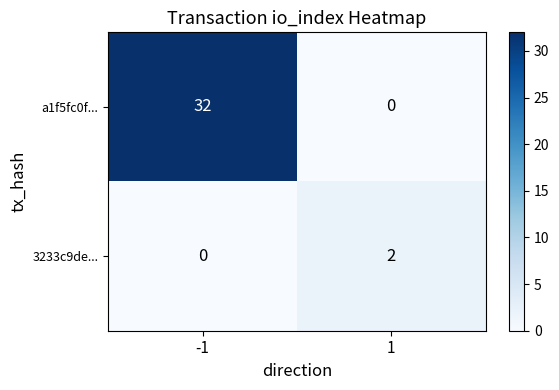

Reading left to right, list all the values displayed in this chart.

a1f5fc0f...: -1=32	1=0
3233c9de...: -1=0	1=2